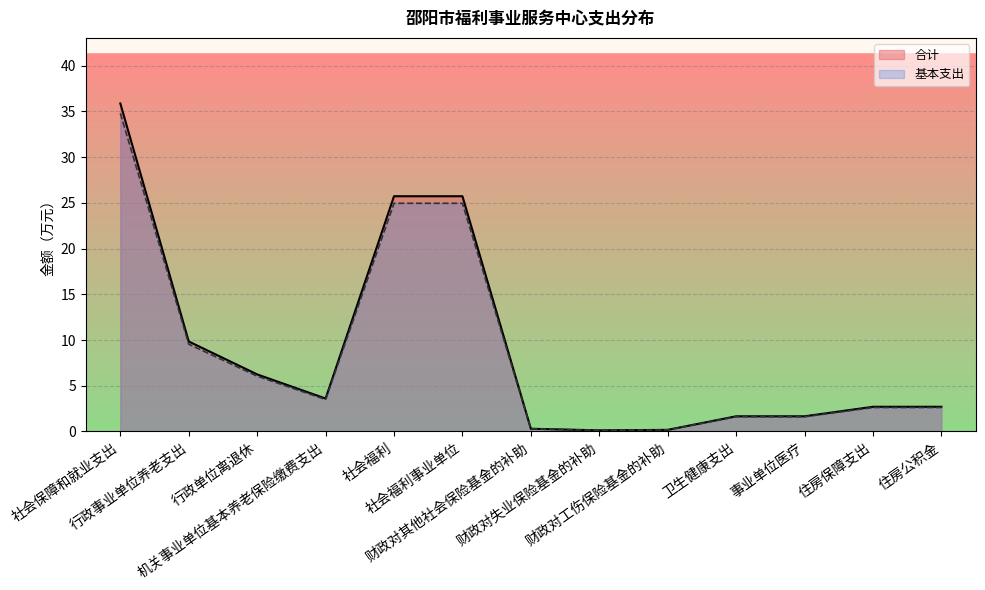

What is the average value of the 基本支出 series?

8.7